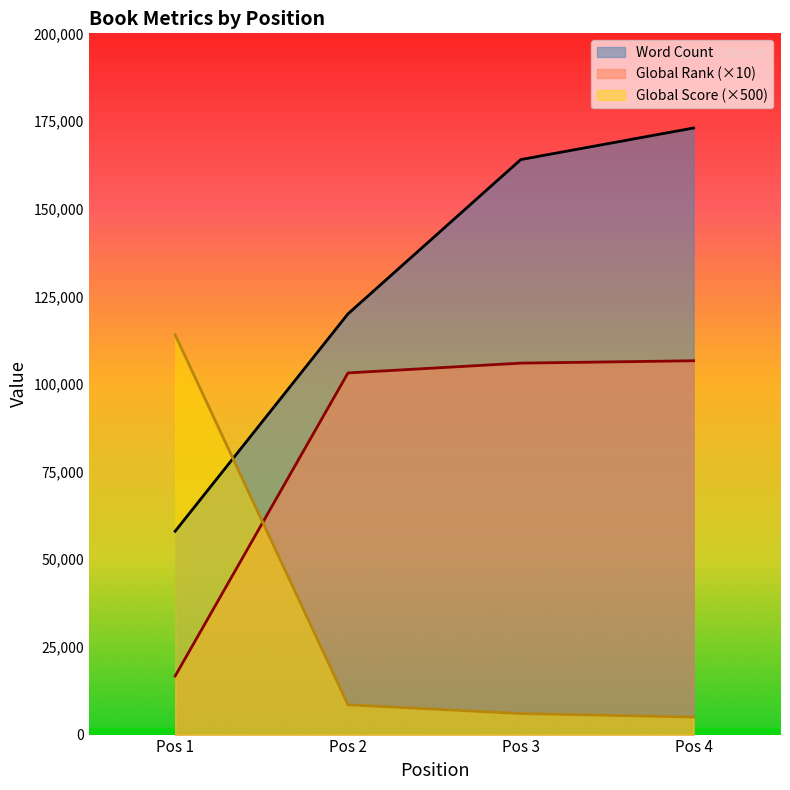

What are all the series names shown in the legend?

Word Count, Global Rank (×10), Global Score (×500)